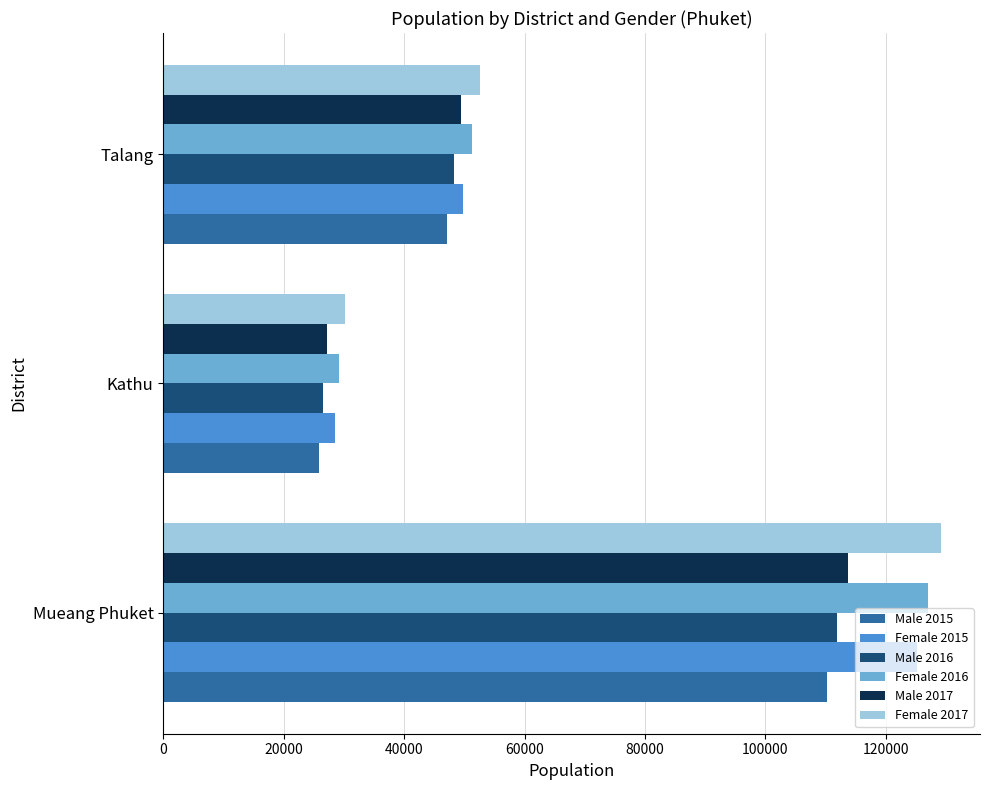

Where is Male 2015 nearest to the value 68037?

Talang